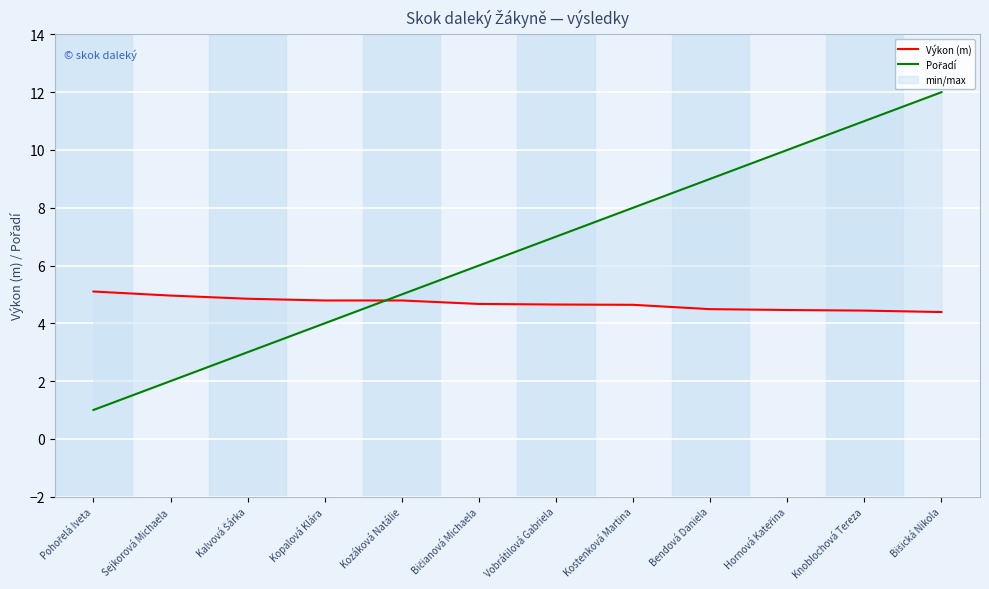

What is the minimum value for Výkon (m)?

4.4